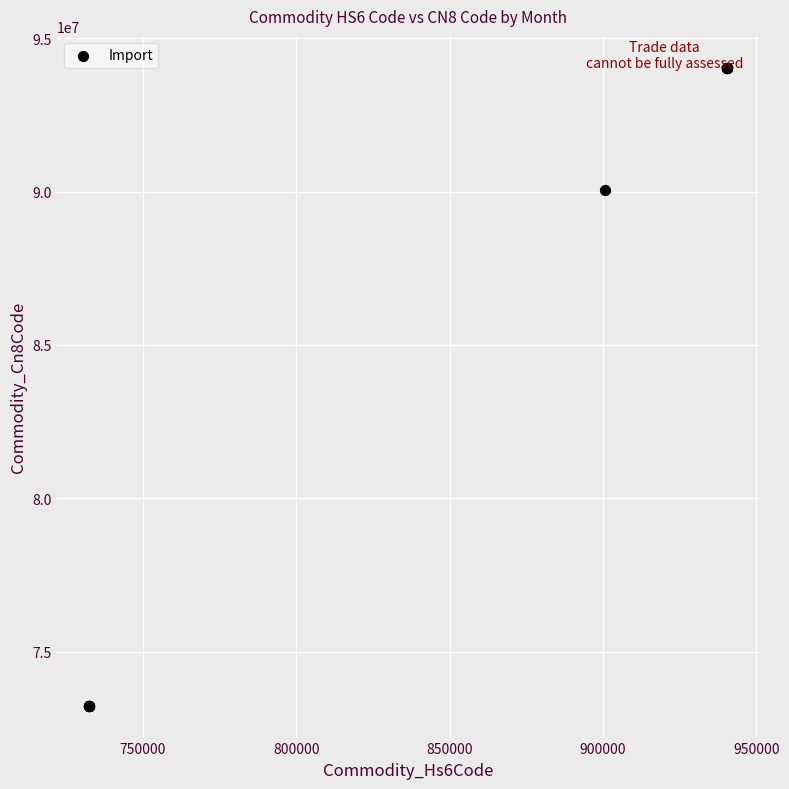

What Y value in the scatter plot is closest to 83638050?

90064000